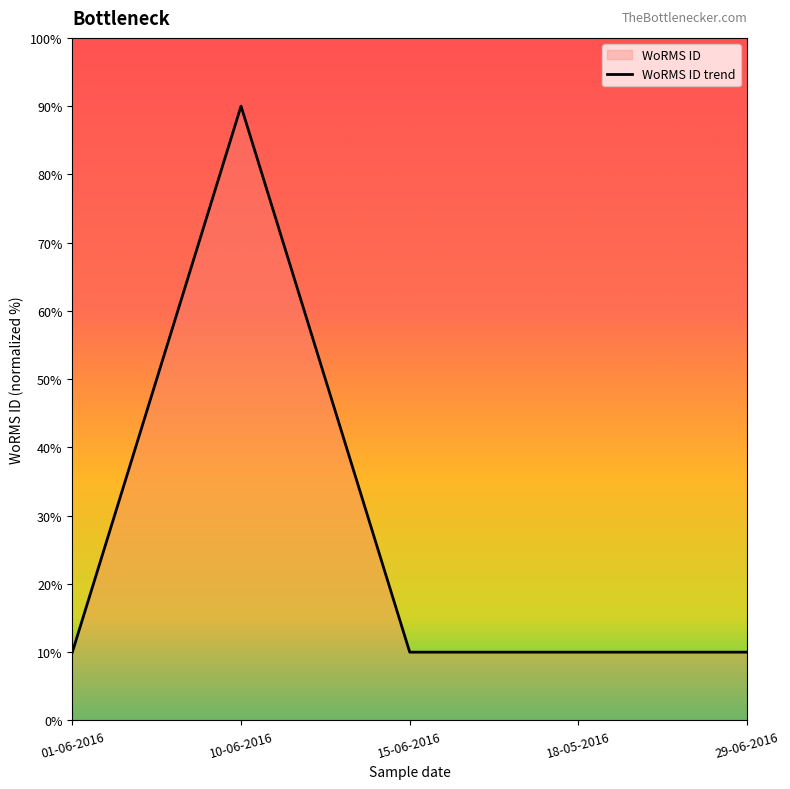

The chart shows a value of 16 at 29-06-2016. True or false?

False